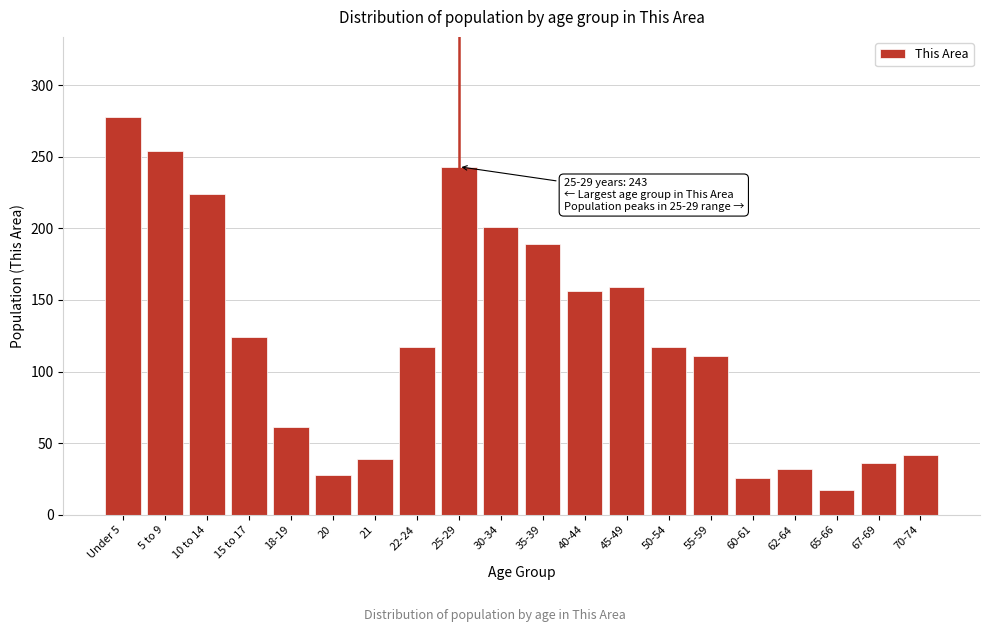

Reading right to left, list all the values displayed in this chart.

42	36	17	32	26	111	117	159	156	189	201	243	117	39	28	61	124	224	254	278